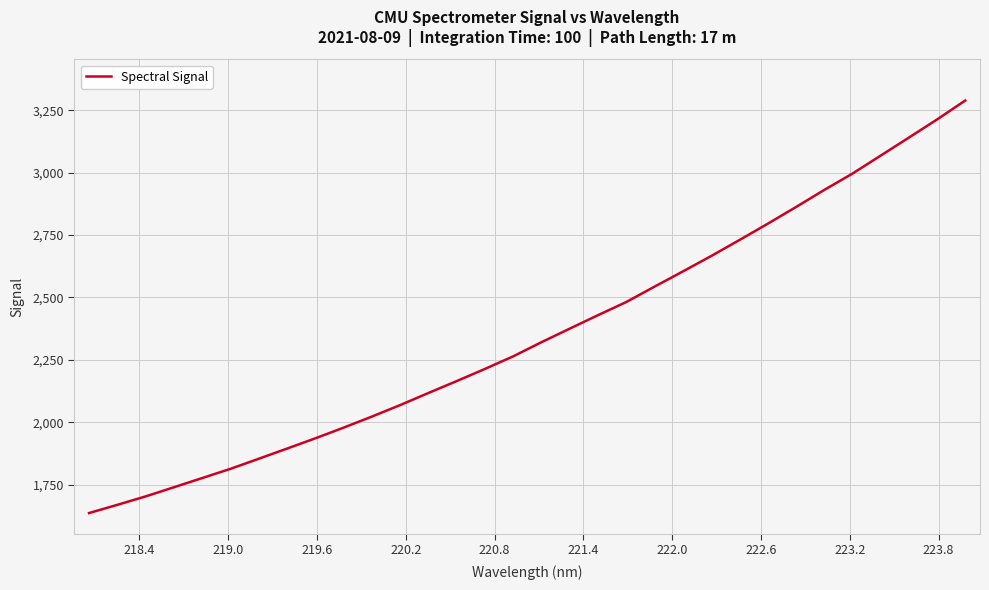

What is the smallest value displayed?

1636.9